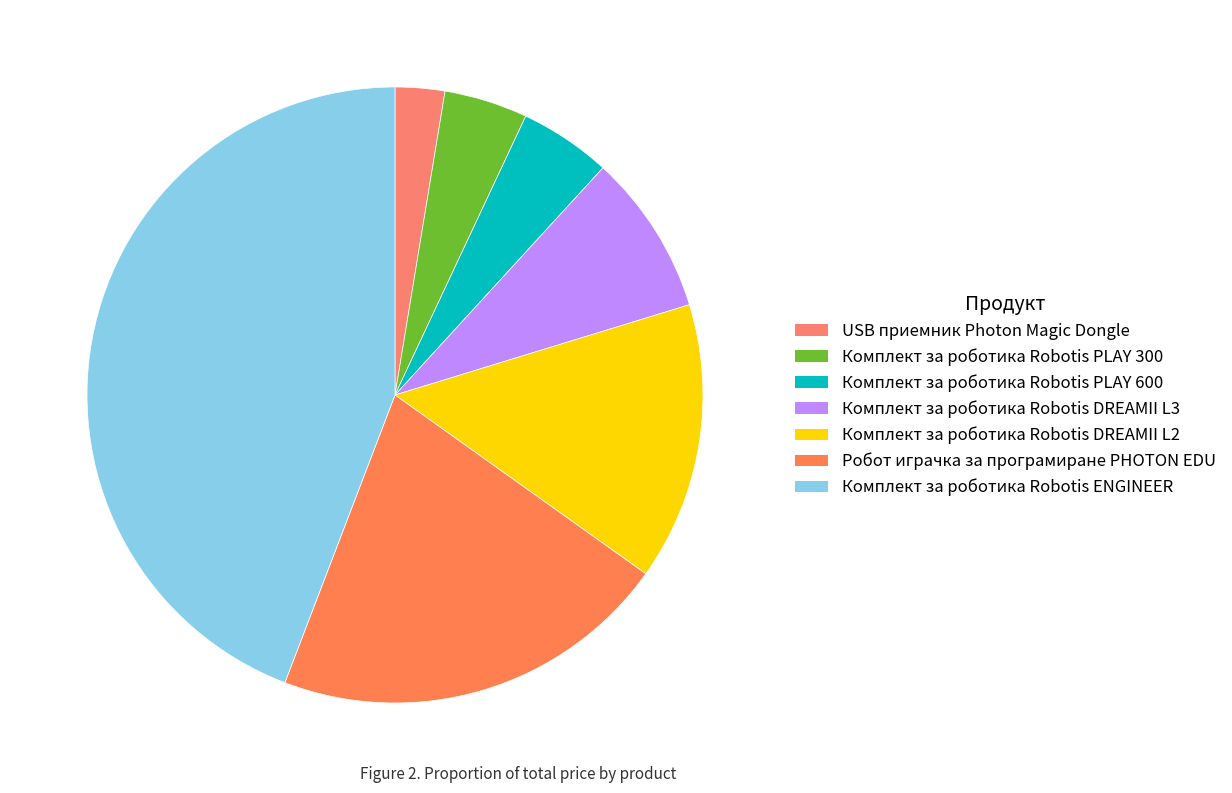

What is the total percentage of Комплект за роботика Robotis PLAY 300 and Комплект за роботика Robotis ENGINEER?

48.6%